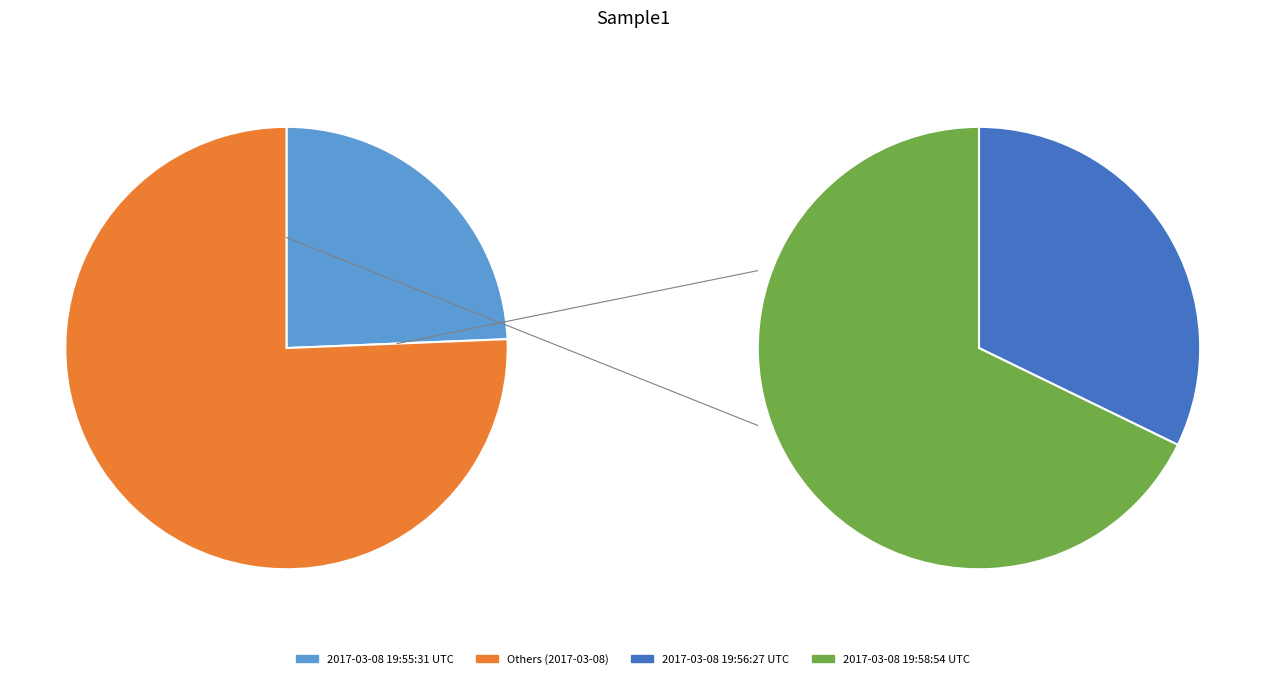

Which slice represents more than half of the pie?

2017-03-08 19:58:54 UTC